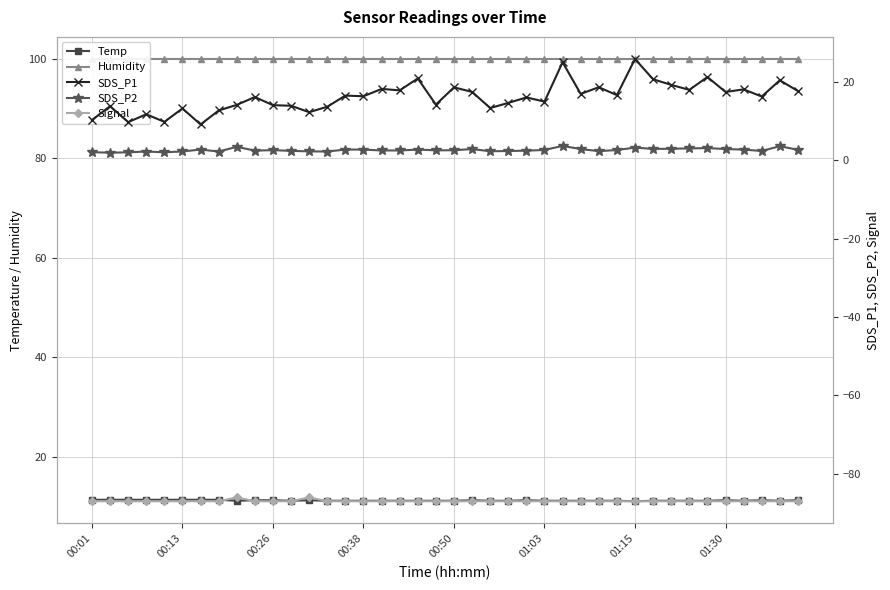

What is the value of the Humidity point at the 27th from the left?

99.9